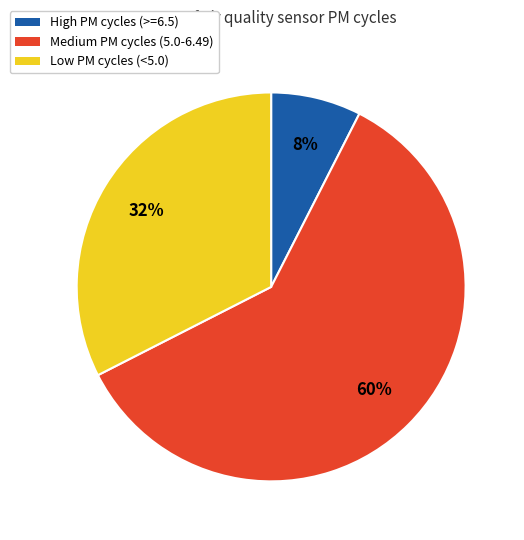

Rank the categories by value from highest to lowest.

Medium PM cycles (5.0-6.49), Low PM cycles (<5.0), High PM cycles (>=6.5)